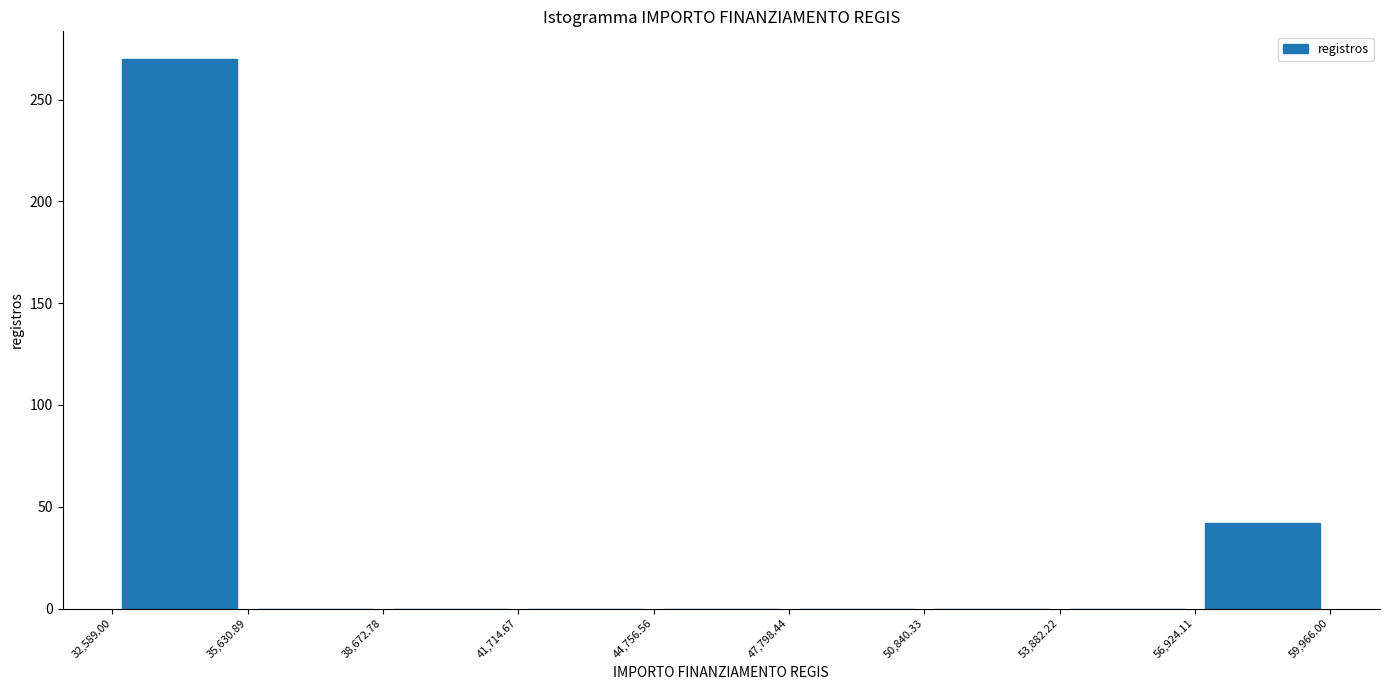

What is the height of the bar covering 56,924.11 to 59,966.00 on the x-axis? The values are not printed on the chart, so give them approximately, as read against the axis.

40